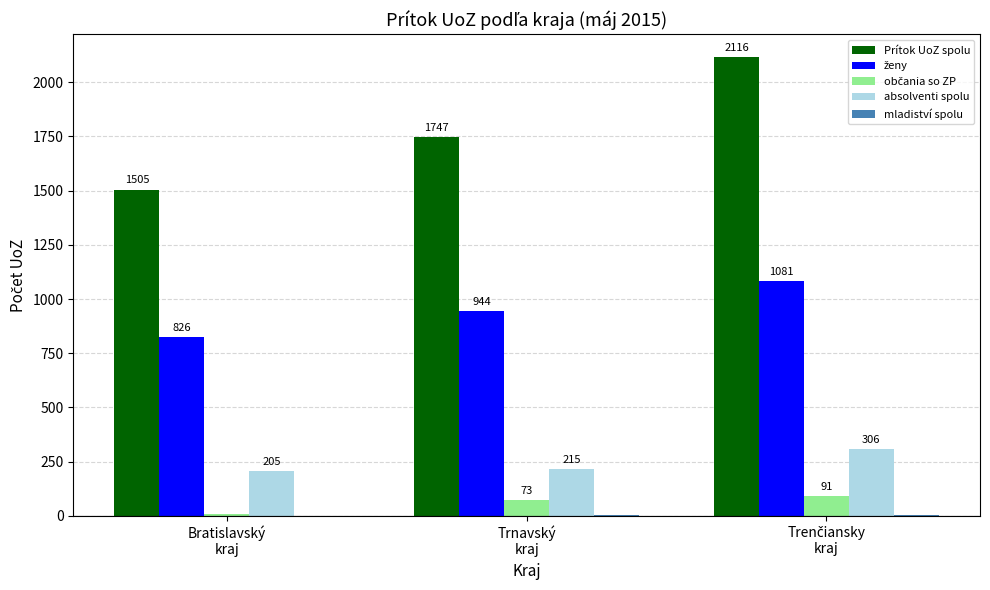

Which series has the largest total across all categories?

Prítok UoZ spolu